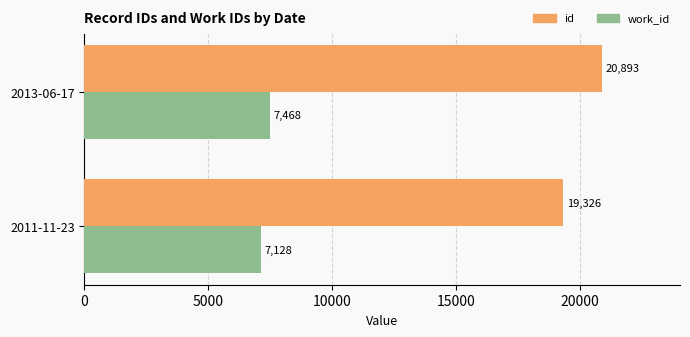

The value of id at 2013-06-17 is 20893. True or false?

True